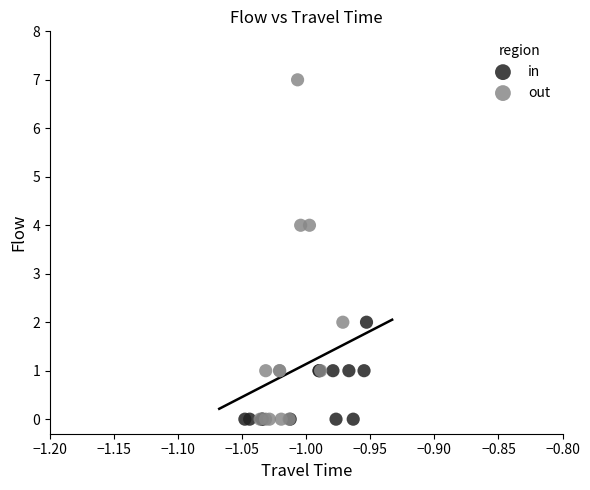

What are all the series names shown in the legend?

in, out